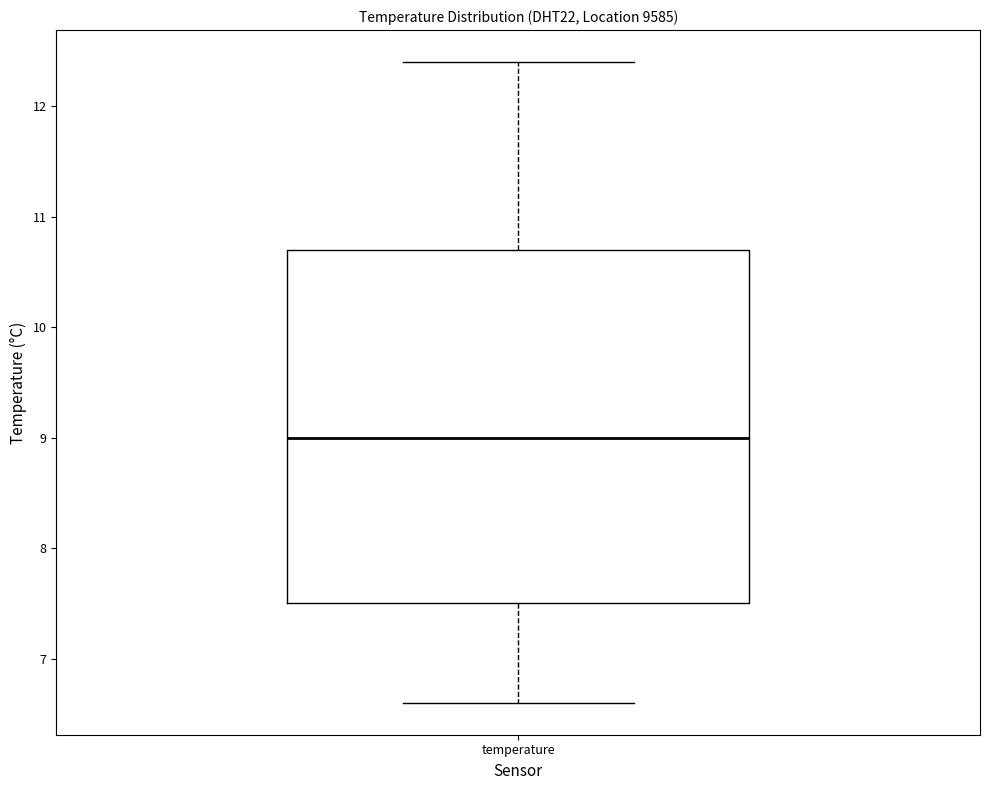

Read this box plot against the y-axis: the position of the median line, the range covered by the box, and the ends of both whiskers. The values are not printed on the chart, so give them approximately, as read against the axis.

median 9.0, box 7.5 to 10.7, whiskers 6.6 to 12.4